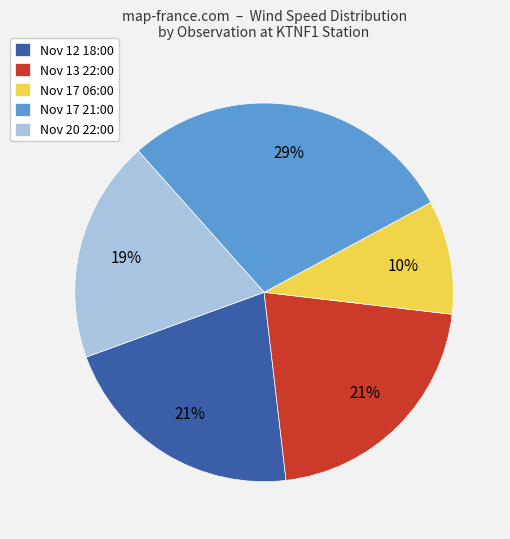

How many slices are in this pie chart?

5